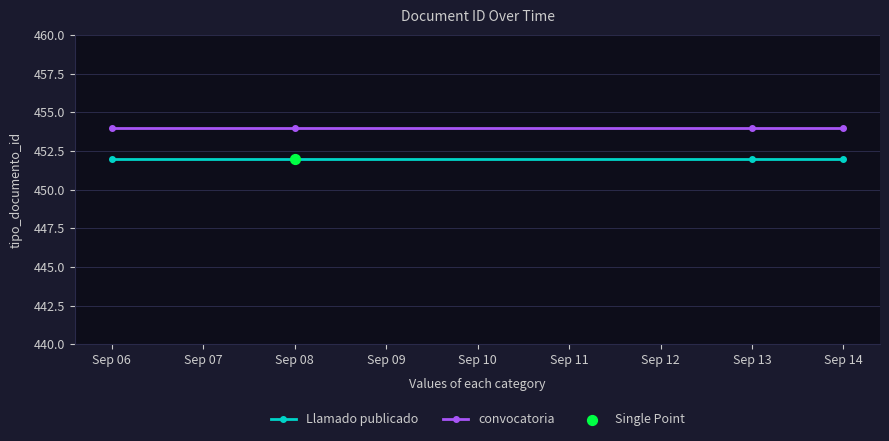

What is the total value across all series at Sep 06?

906